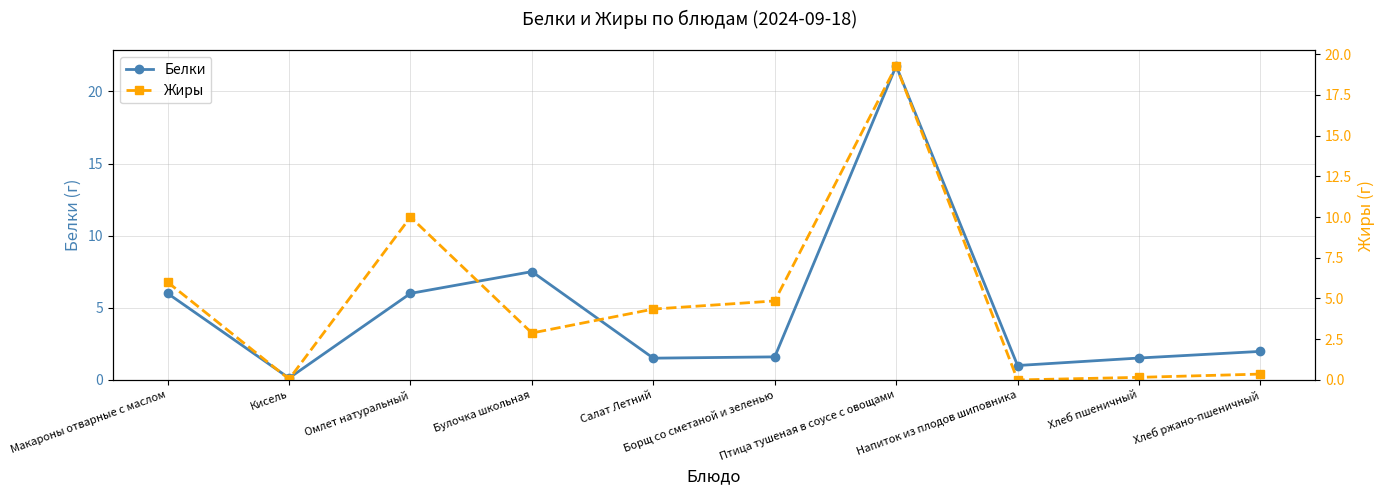

Is this an area chart (filled region under the line)?

No